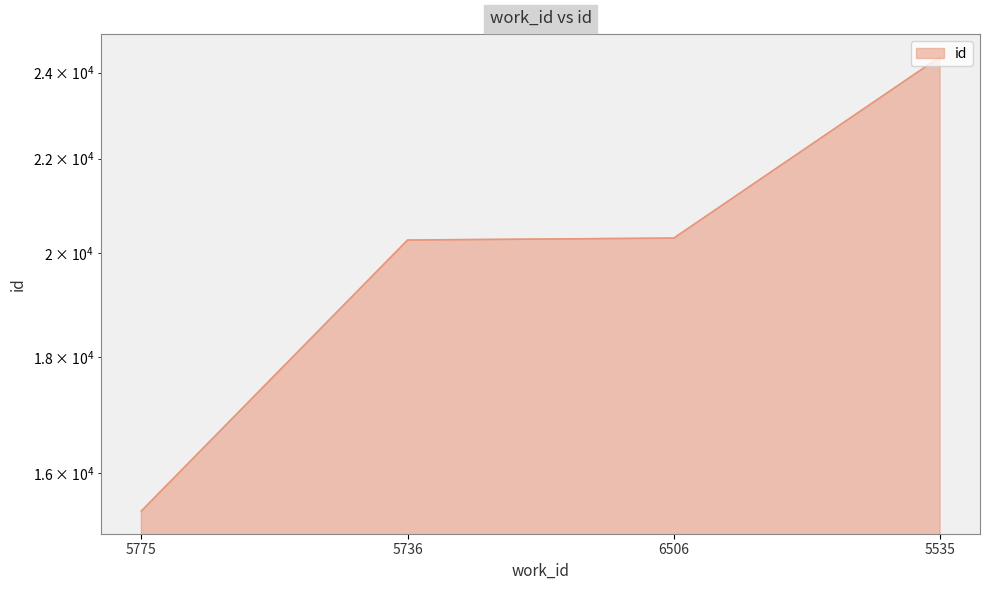

Reading left to right, what are all the values shown in this chart?

5775=15401	5736=20261	6506=20301	5535=24389